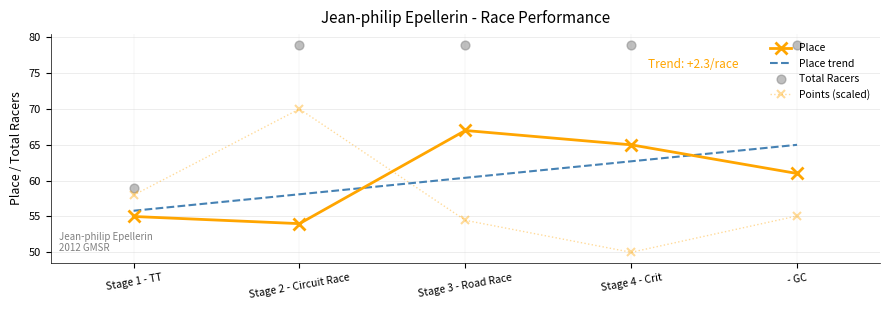

How many intersections are there between Points (scaled) and Place?

1